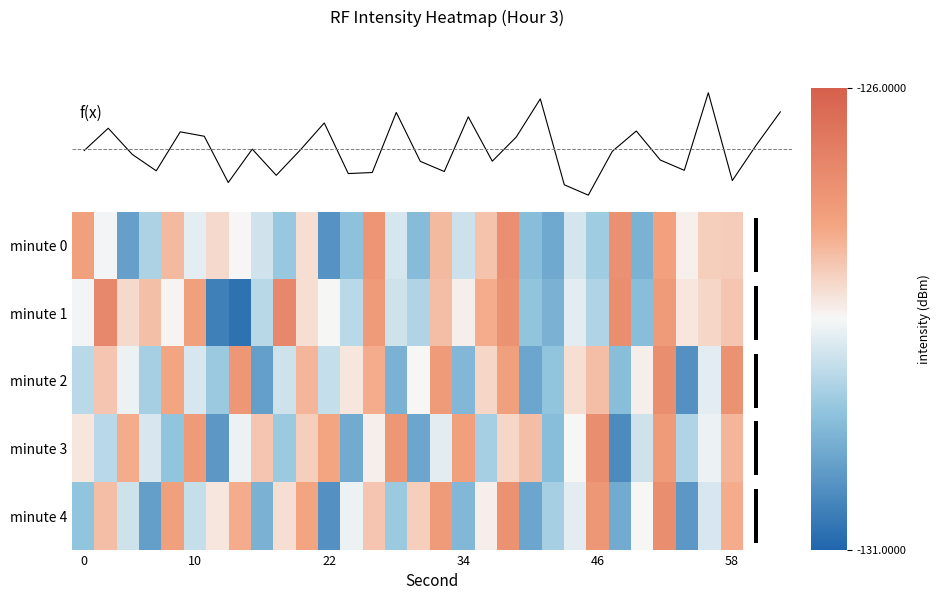

How many values in the minute 3 series are below -128?

19